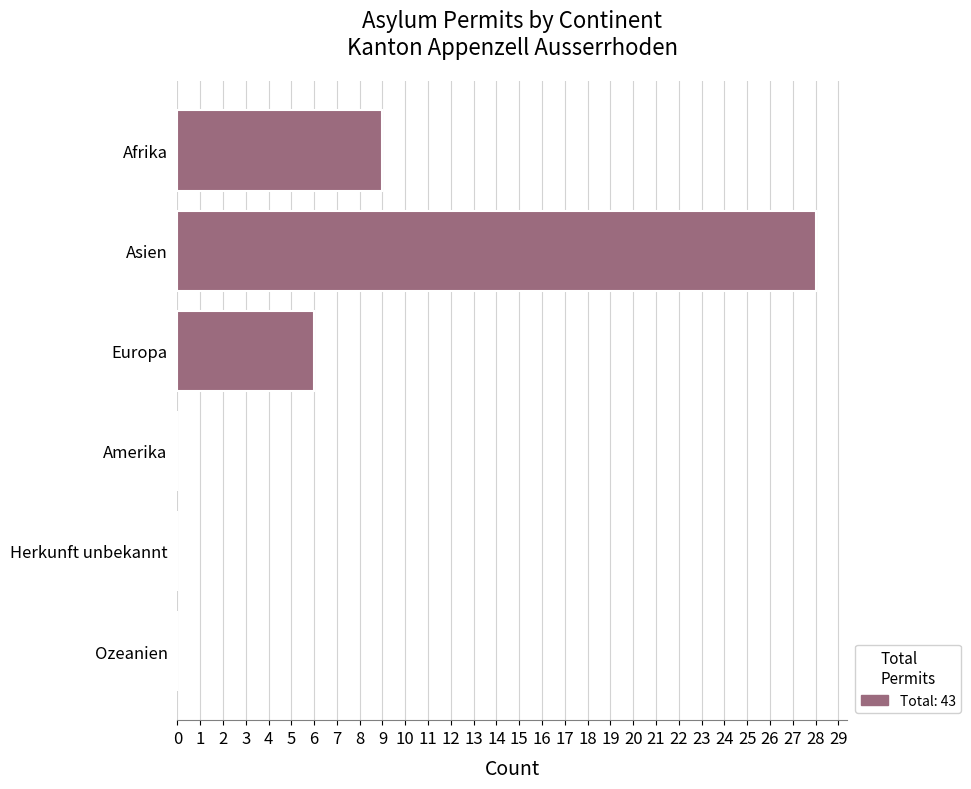

Reading top to bottom, list all the values displayed in this chart.

Afrika=9	Asien=28	Europa=6	Amerika=0	Herkunft unbekannt=0	Ozeanien=0